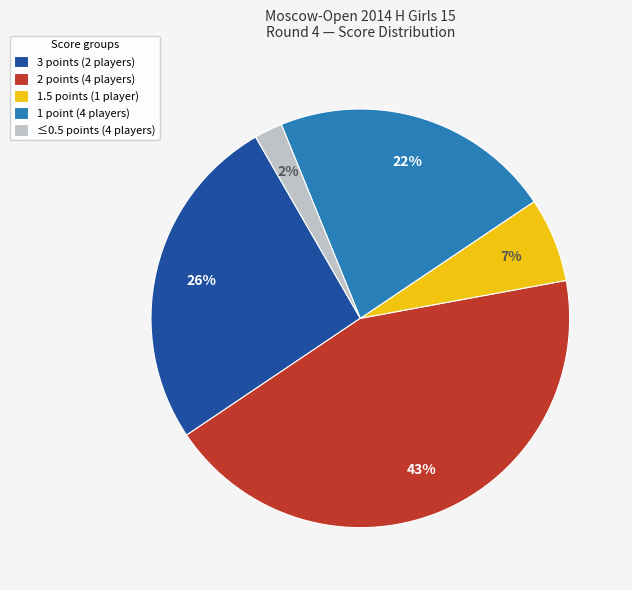

To the nearest percent, what is the combined percentage of 3 points (2 players) and 1 point (4 players)?

48%